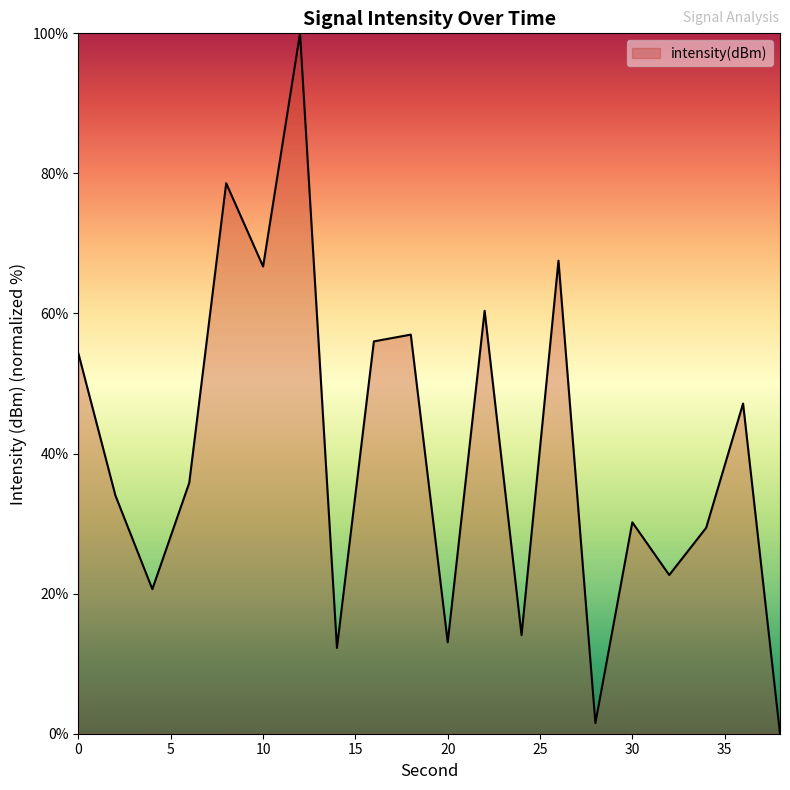

How many values are below 35?

10